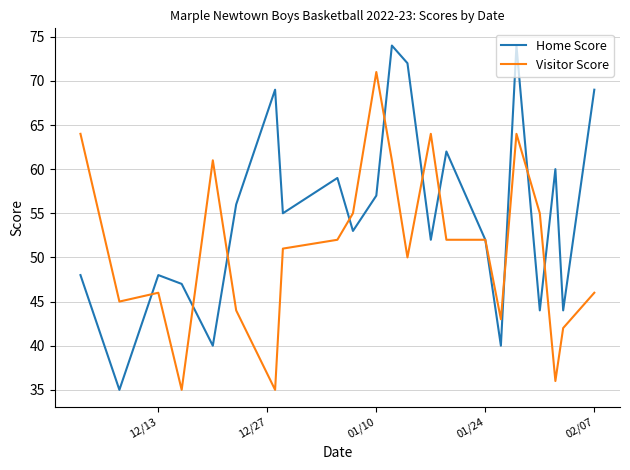

Count the number of categories in the chart.

22